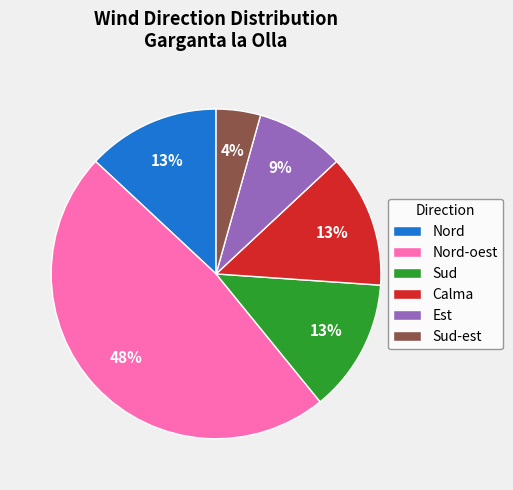

How many segments does this pie chart have?

6